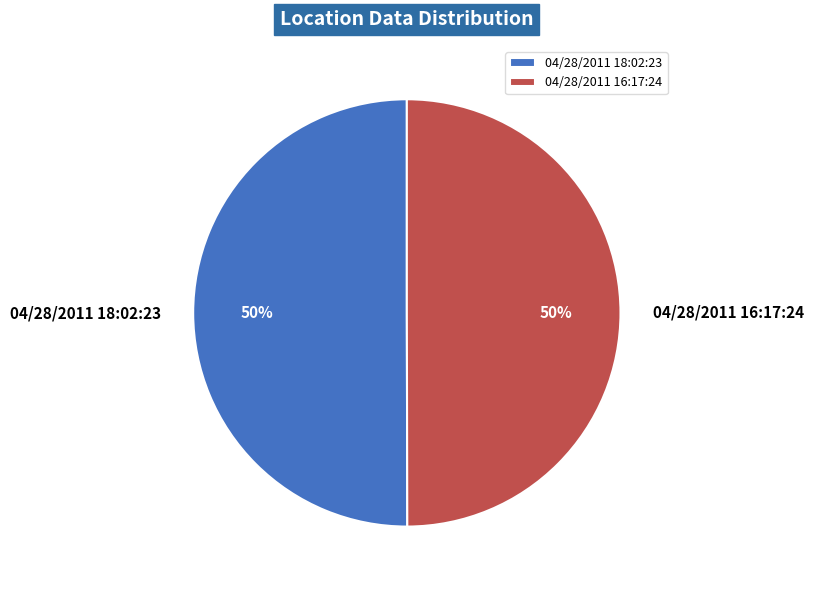

Approximately how many times larger is the value at 04/28/2011 16:17:24 compared to 04/28/2011 18:02:23?

1.0